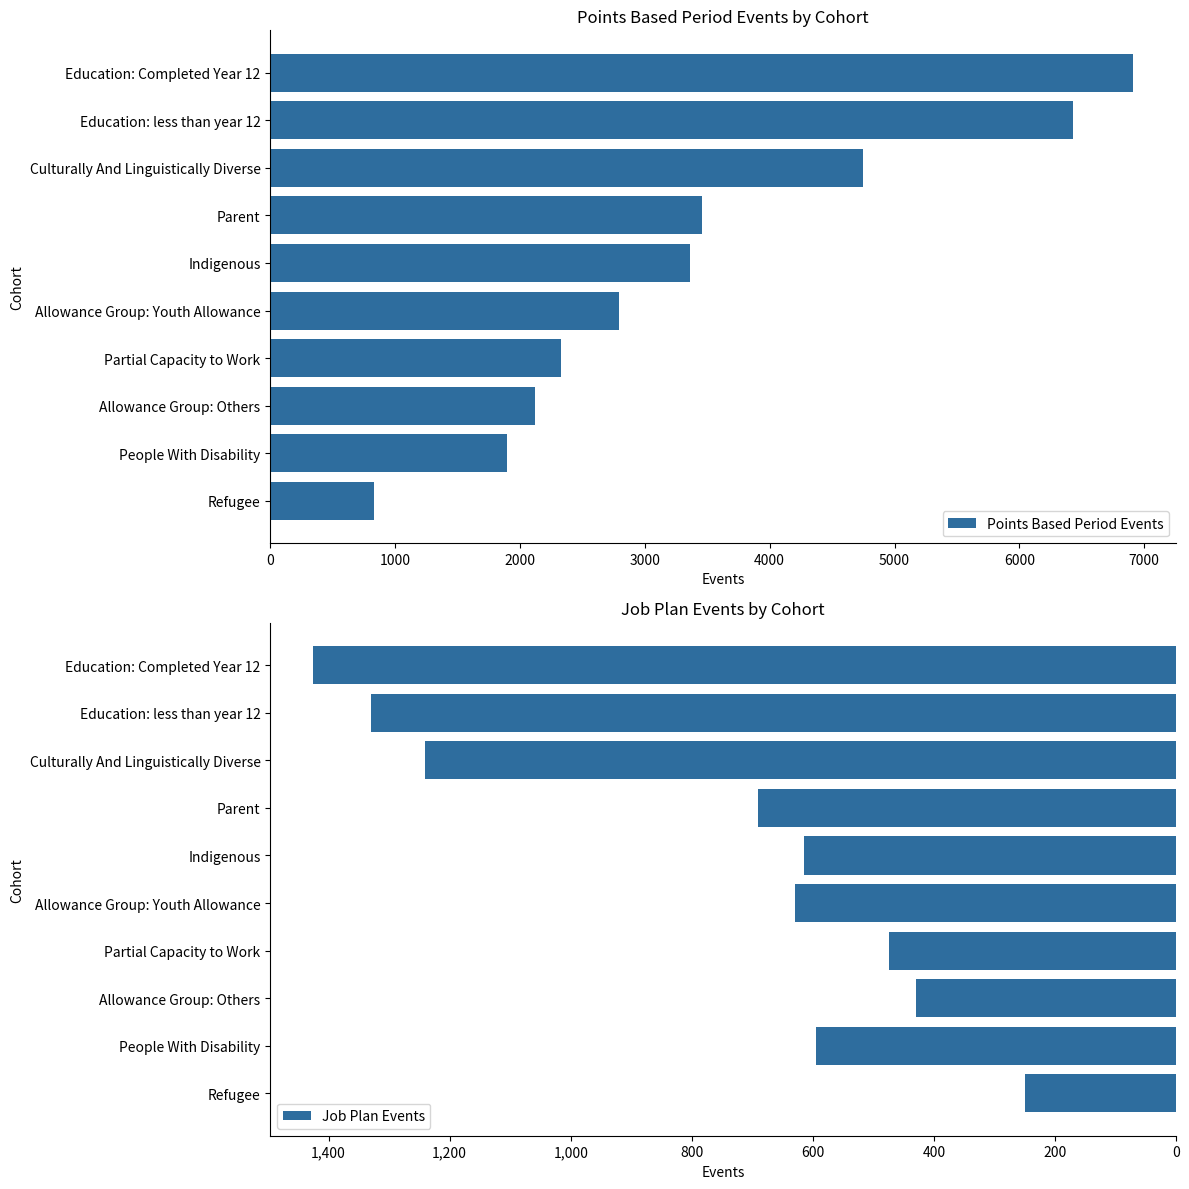

What is the greatest value displayed?

6910